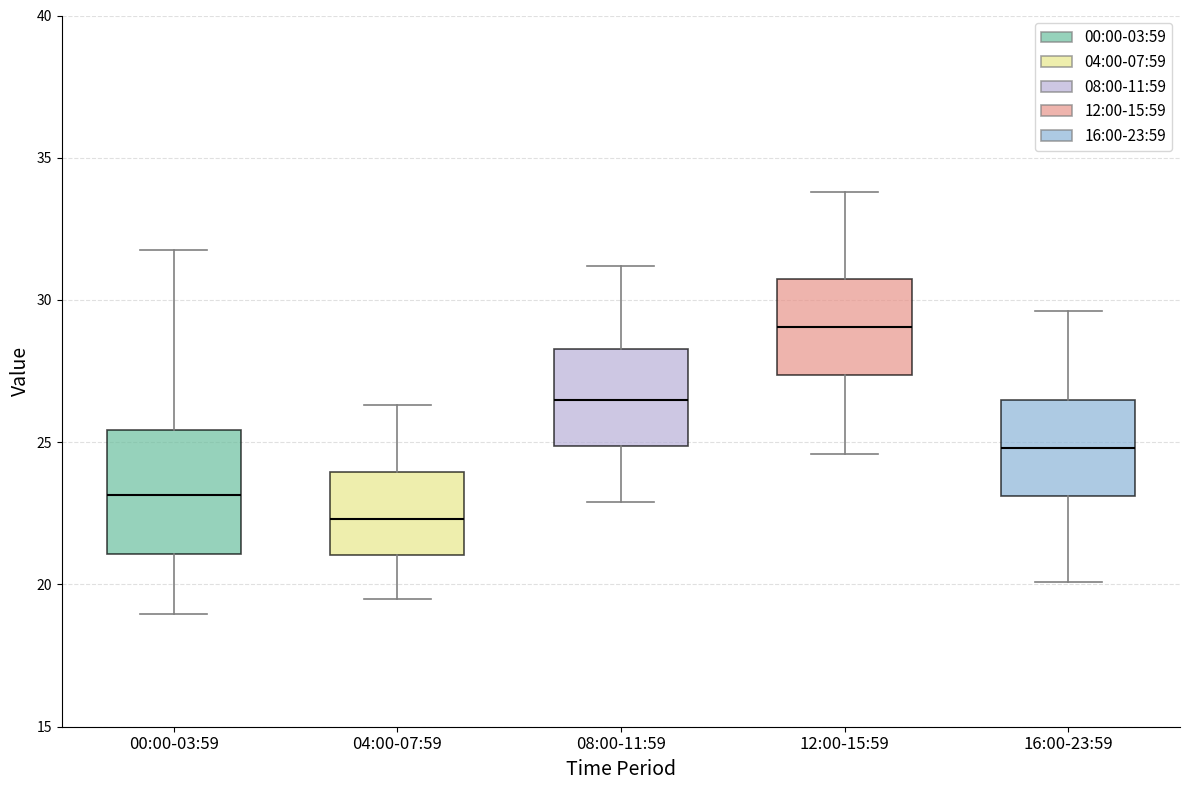

Which box has the lowest median line?

04:00-07:59